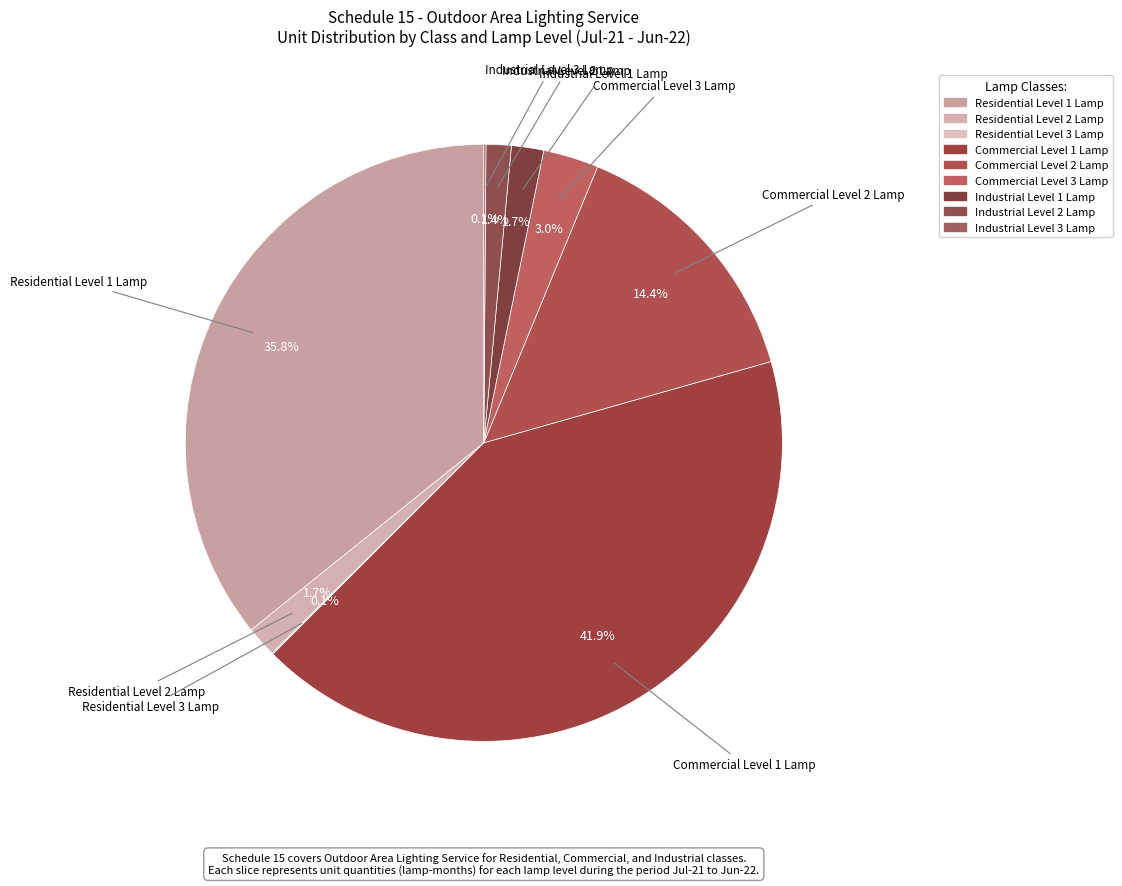

Which category has the smallest portion of the pie?

Residential Level 3 Lamp